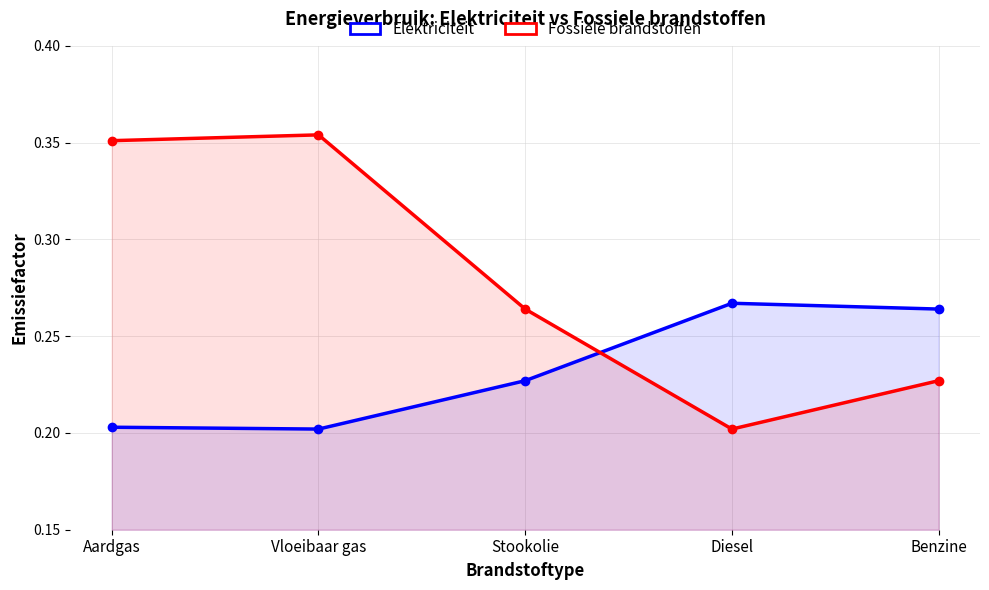

True or false: Fossiele brandstoffen has a value of 0.5 at Vloeibaar gas.

False